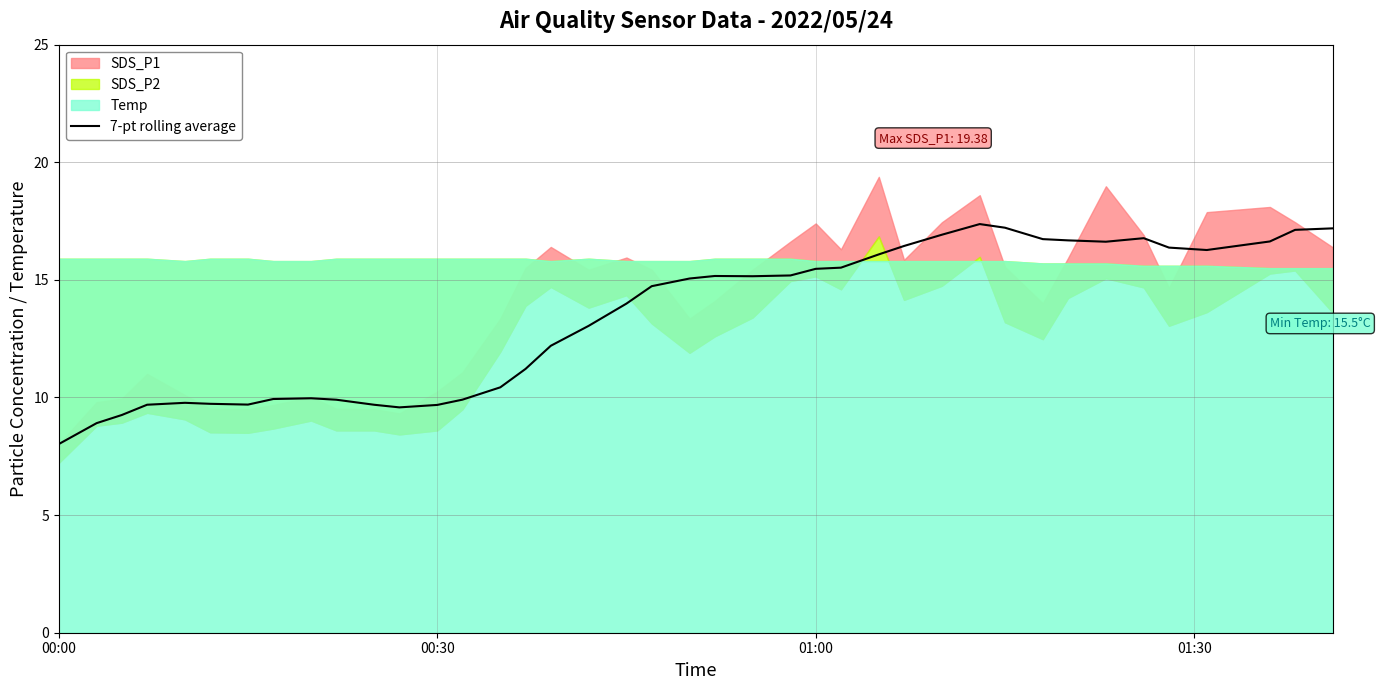

What is the lowest value of the 7-pt rolling average series?

8.0